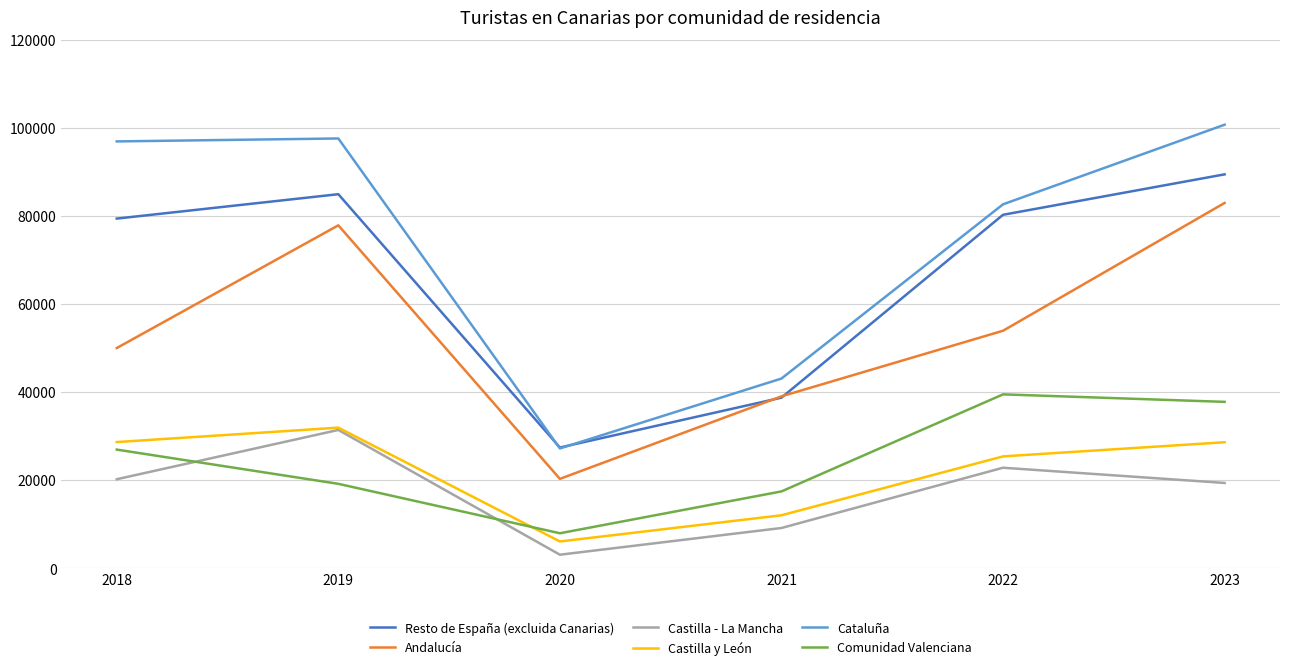

Is this an area chart (filled region under the line)?

No